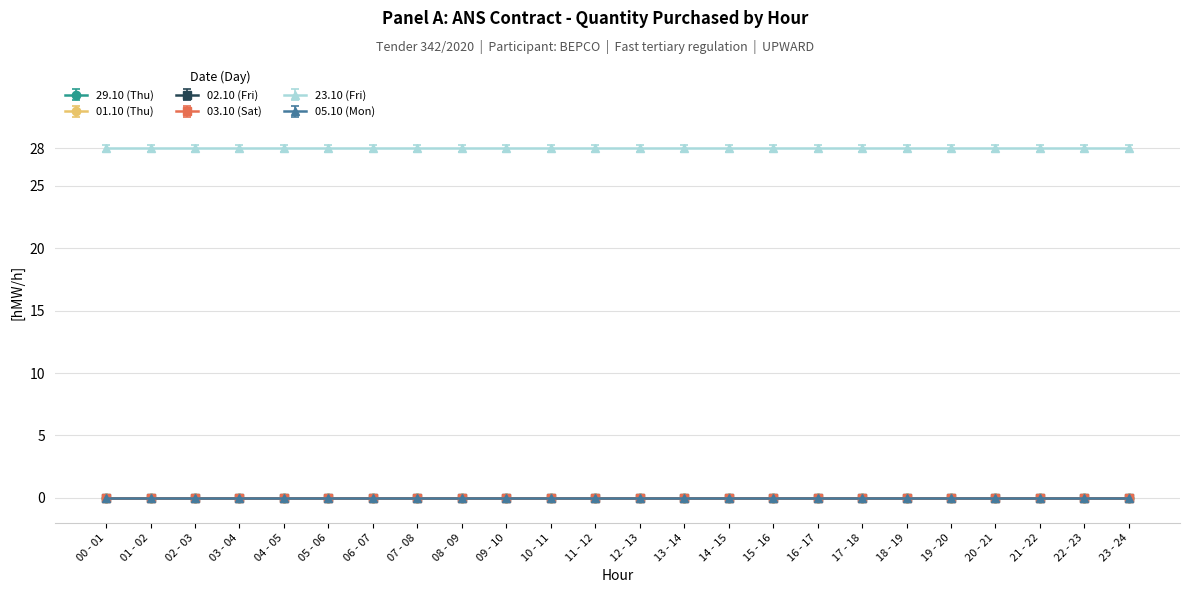

At which label is 02.10 (Fri) closest to 0?

00 - 01